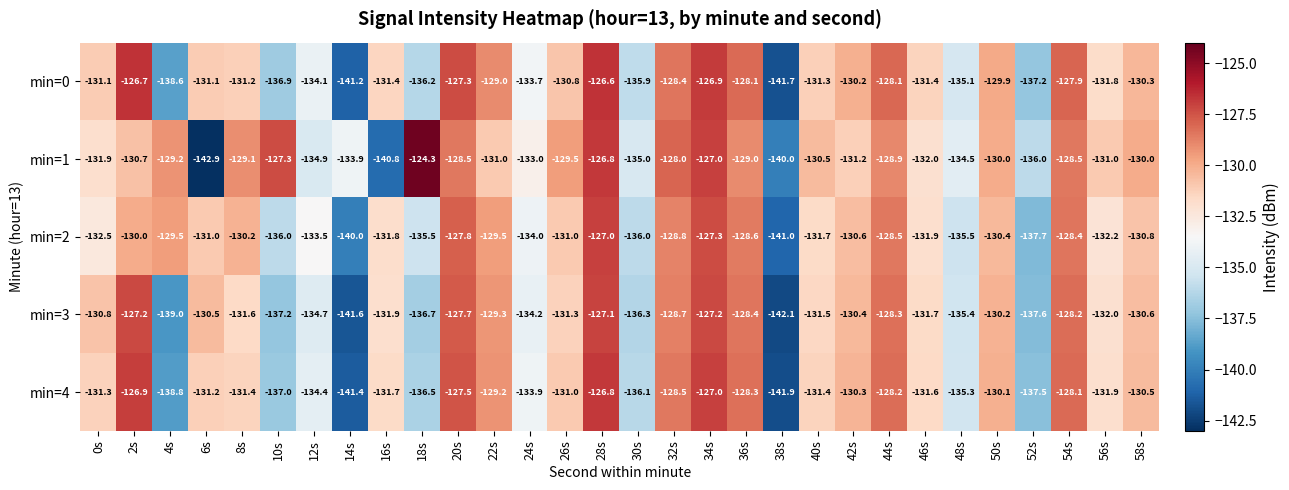

How many data points does each series have?

30